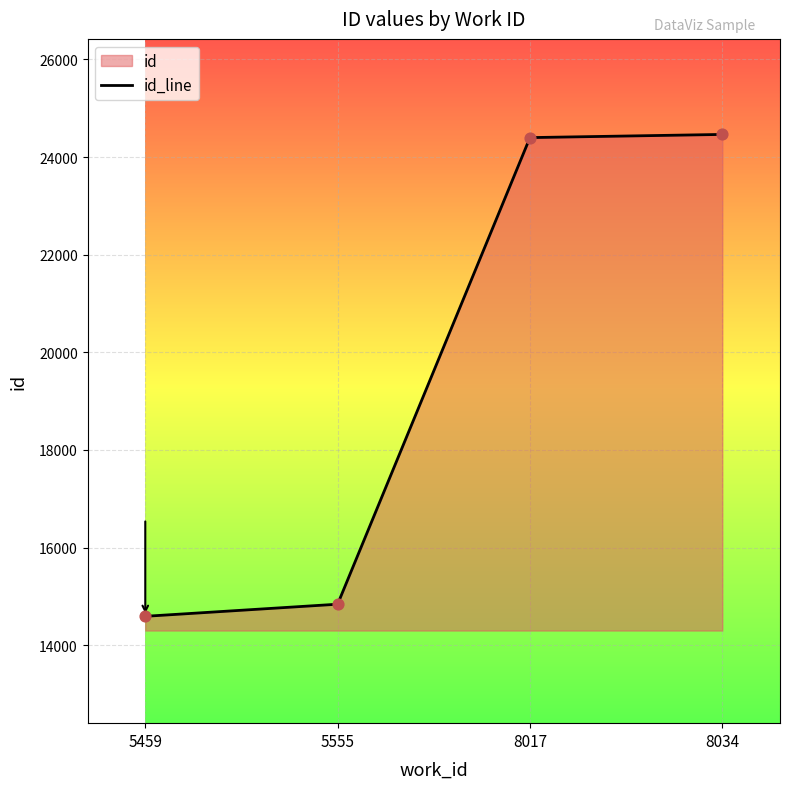

Which has a higher value, 5555 or 8034?

8034